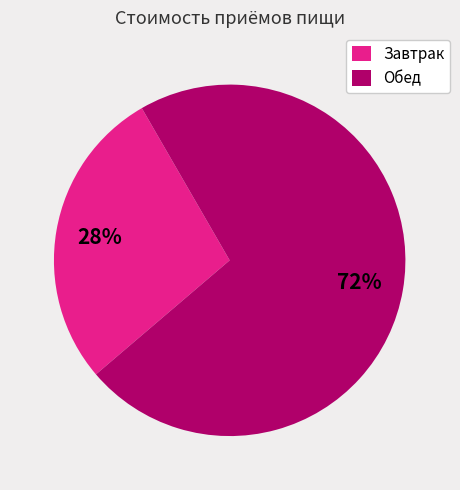

Rank the categories by value from highest to lowest.

Обед, Завтрак